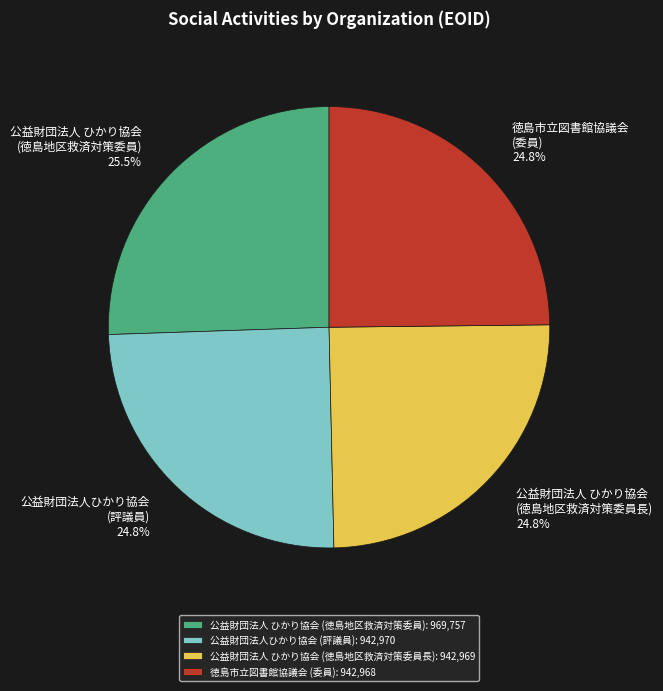

Does any single category account for the majority?

No